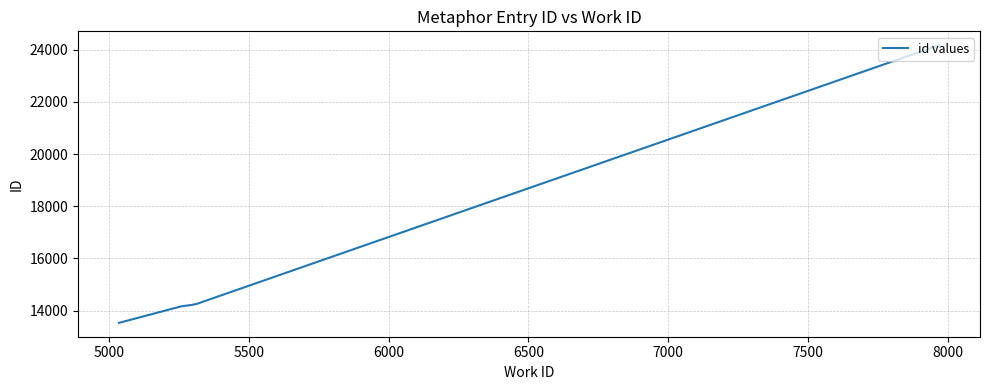

What is the minimum value shown in the chart?

13531